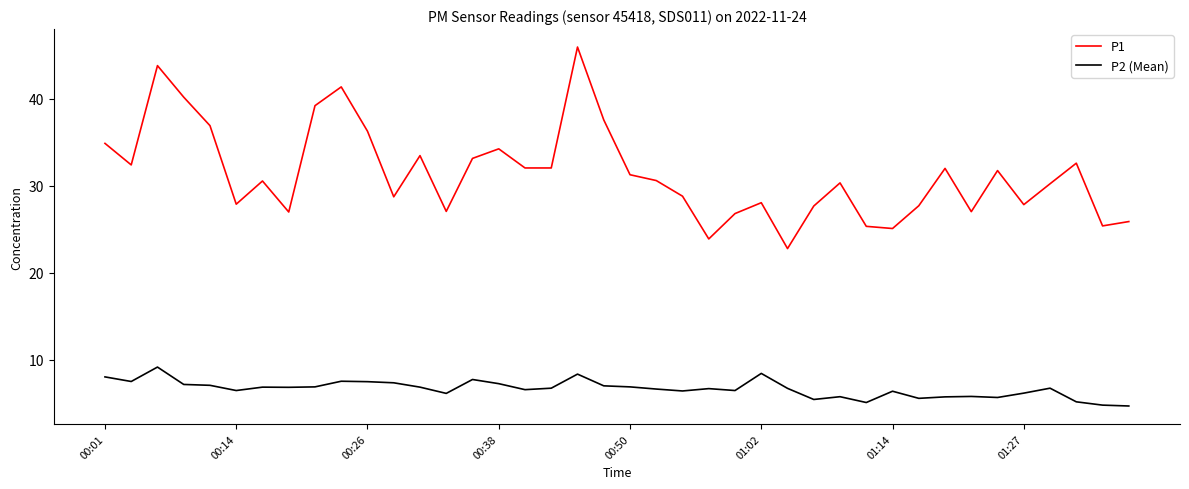

Which series has the largest range (max minus min)?

P1